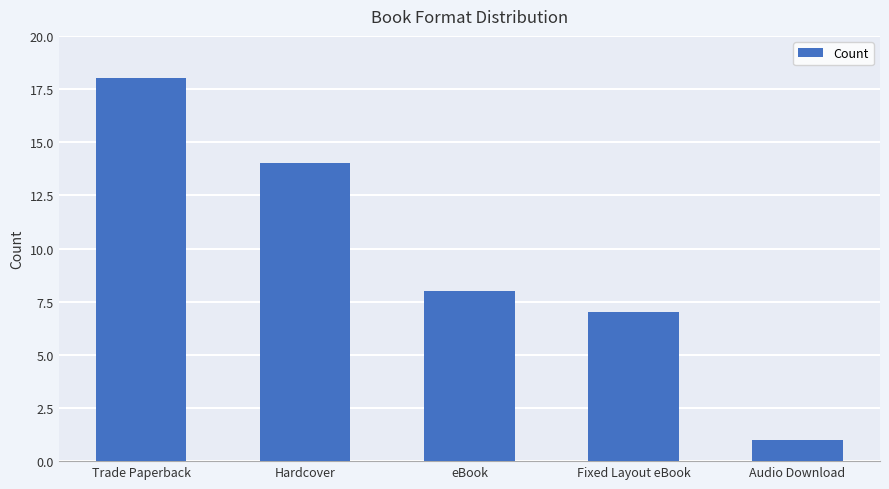

What position from the left is eBook?

3